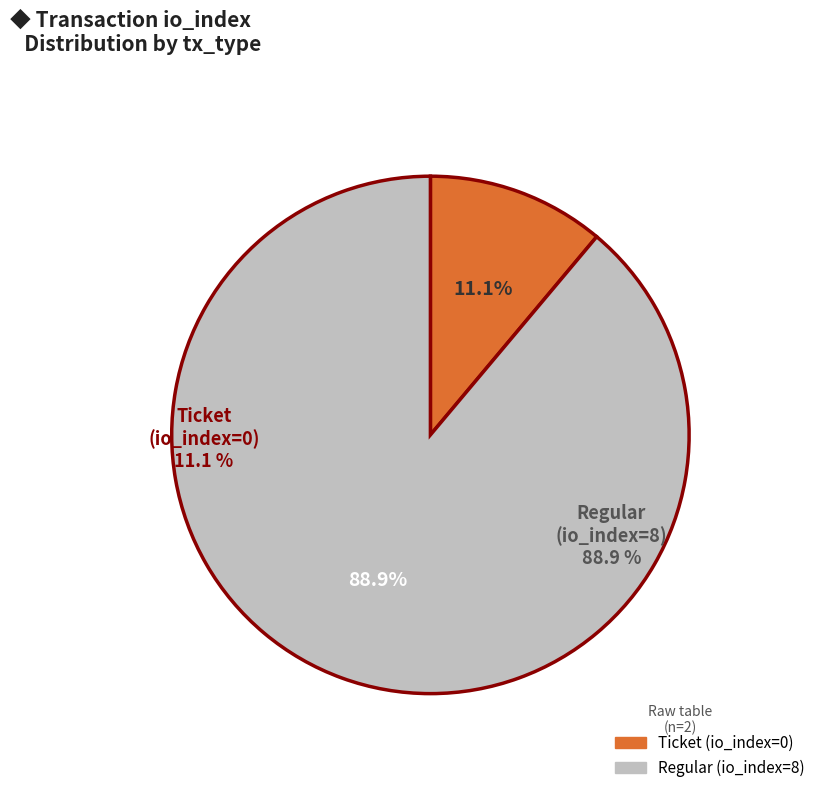

To the nearest percent, what is the average slice percentage?

50%